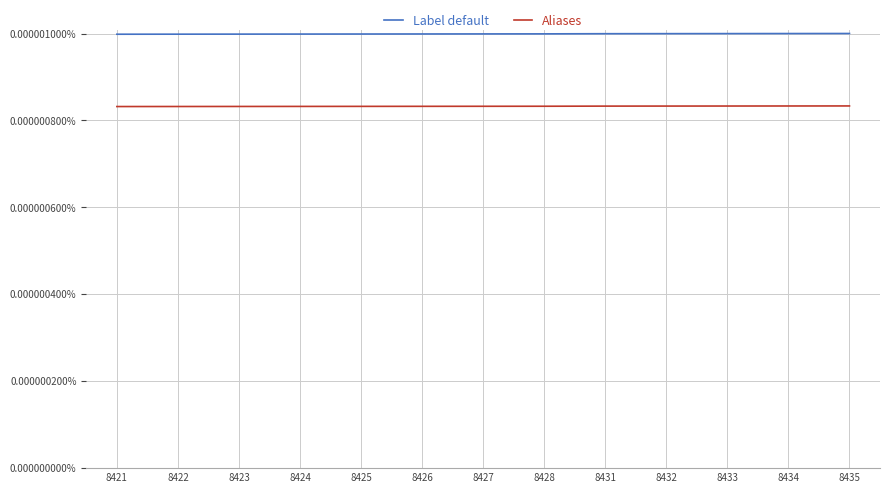

Rank the series by their maximum value, from lowest to highest.

Aliases, Label default